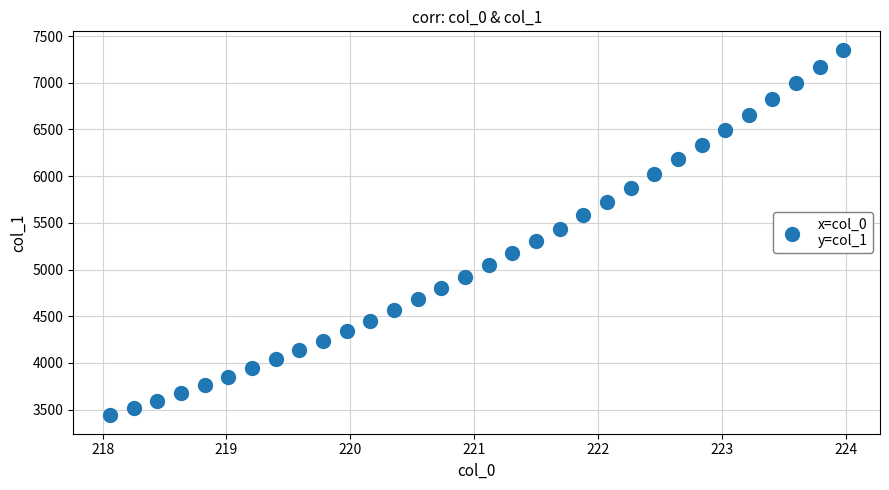

What is the range of X values (max minus min)?

5.9